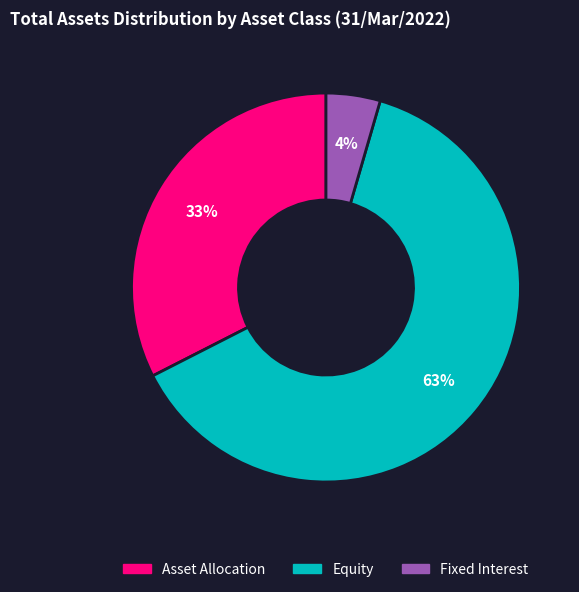

How many segments does this pie chart have?

3